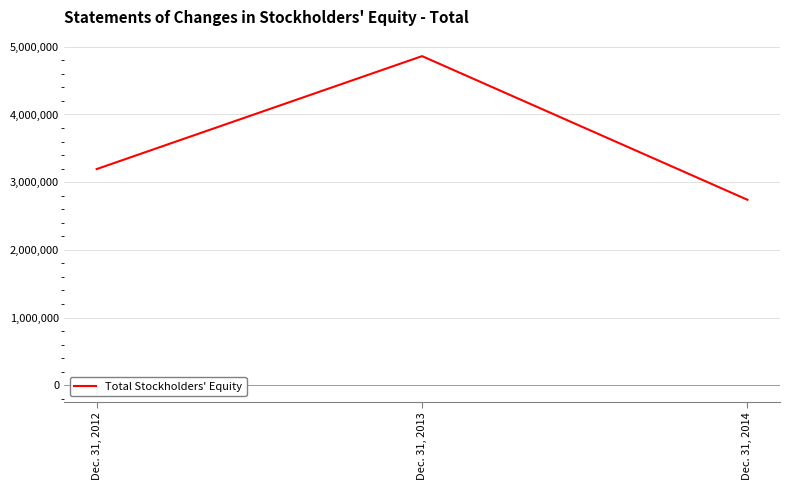

At which category does the chart reach its peak across all series?

Dec. 31, 2013